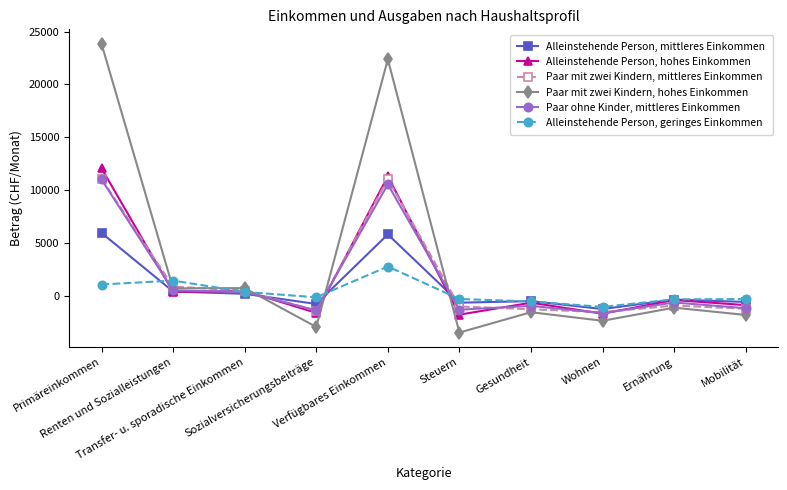

What position from the left is Transfer- u. sporadische Einkommen?

3